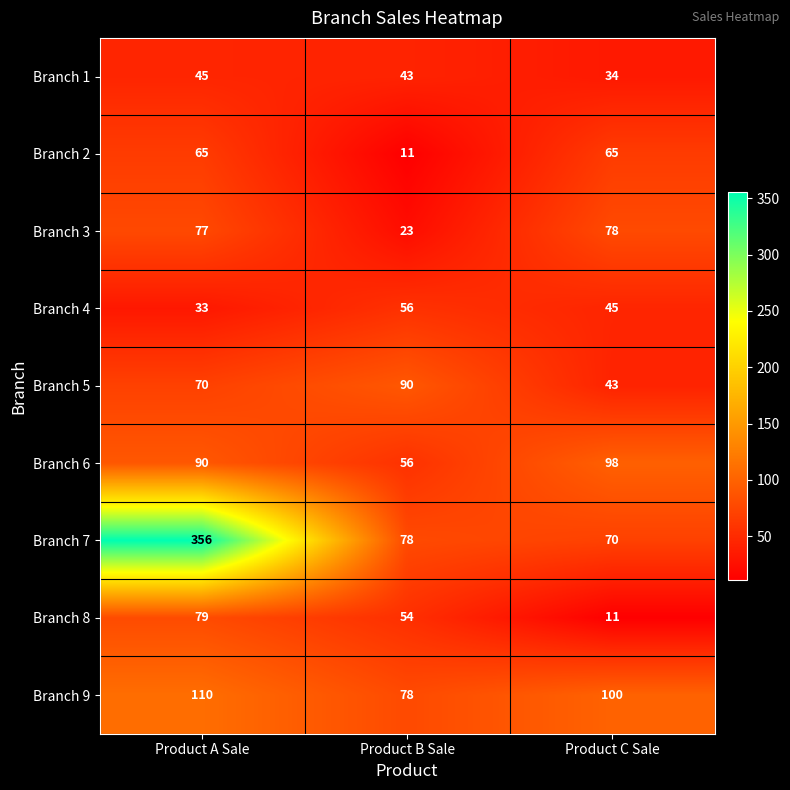

Rank the series at Product C Sale from lowest to highest value.

Branch 8, Branch 1, Branch 5, Branch 4, Branch 2, Branch 7, Branch 3, Branch 6, Branch 9